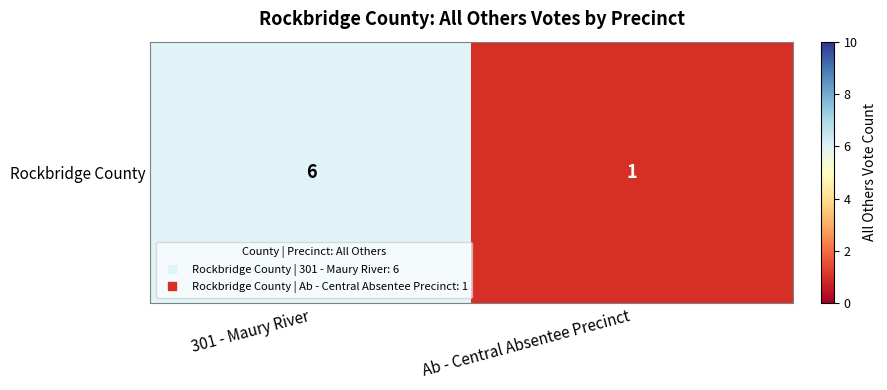

What is the greatest value displayed?

6